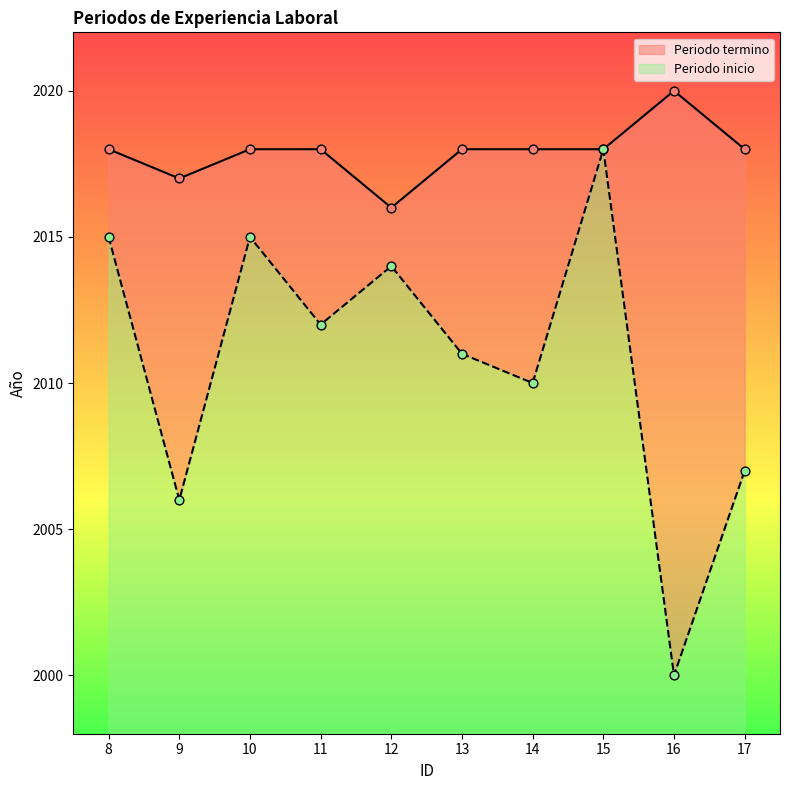

Is the value of Periodo inicio at 11 greater than the value of Periodo termino at 17?

No